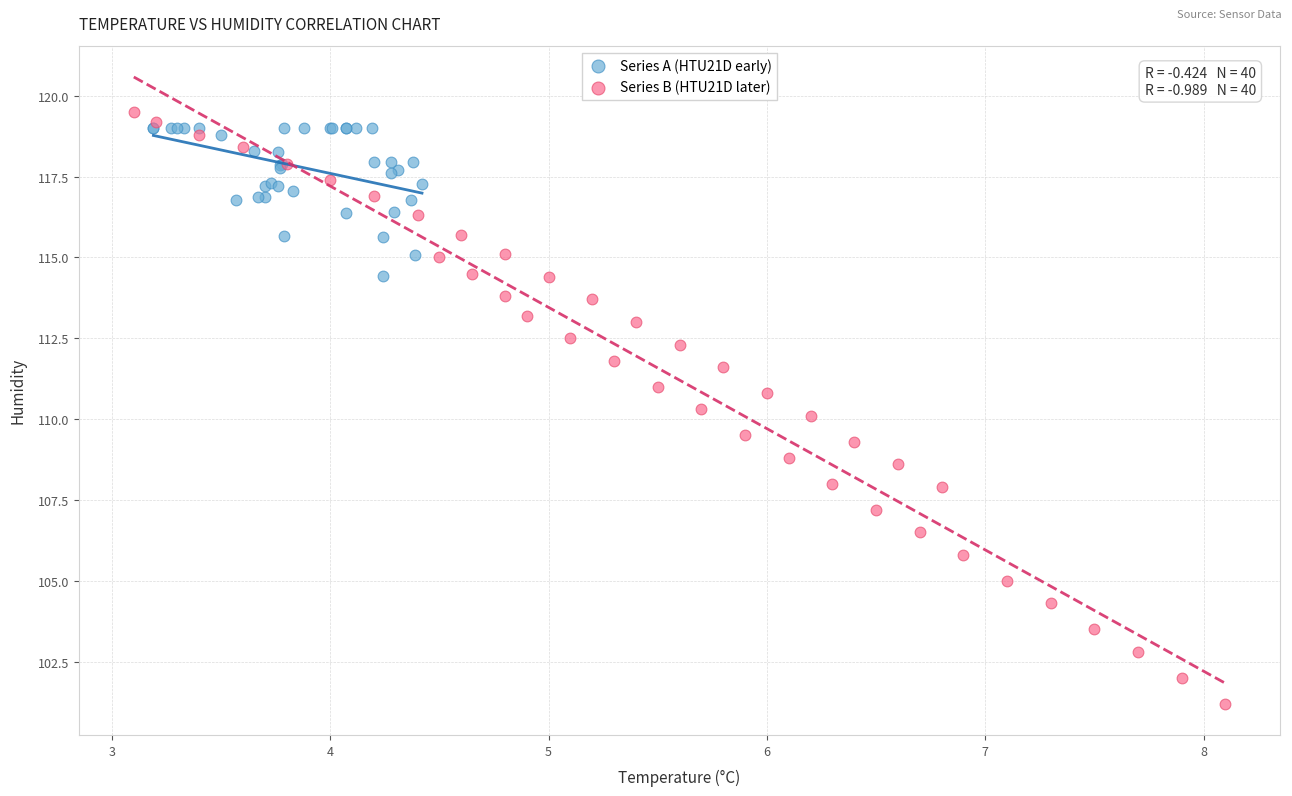

Which series contains the lowest Y value?

Series B (HTU21D later)